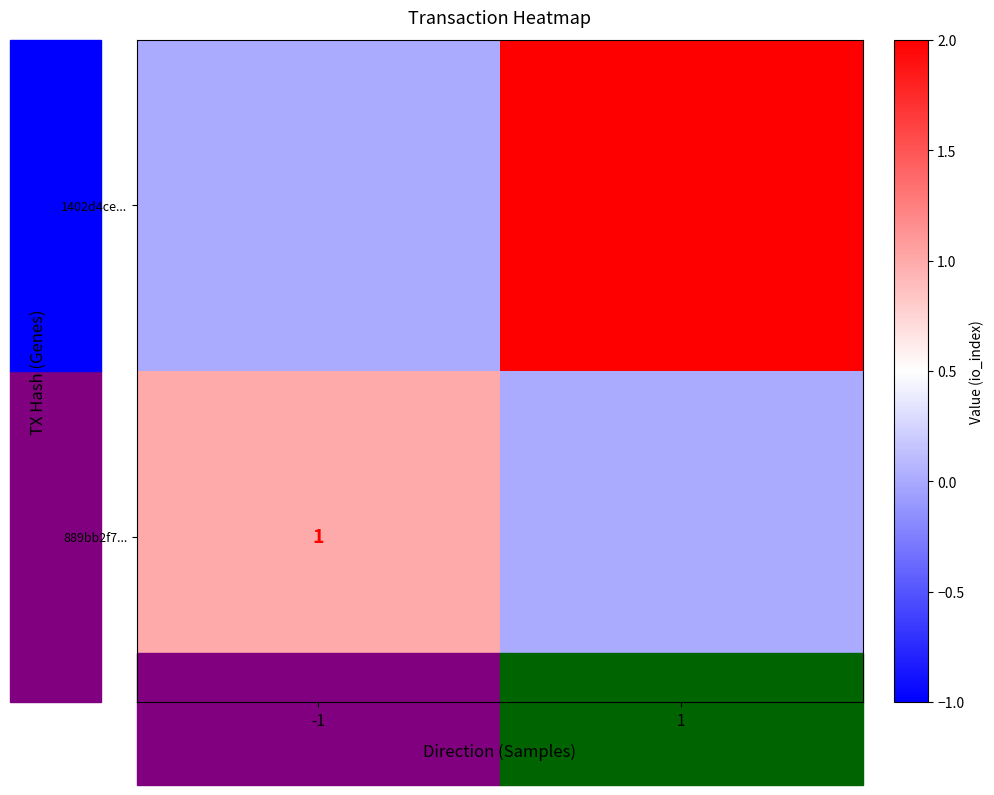

The value of 1402d4ce... at 1 is 3. True or false?

False